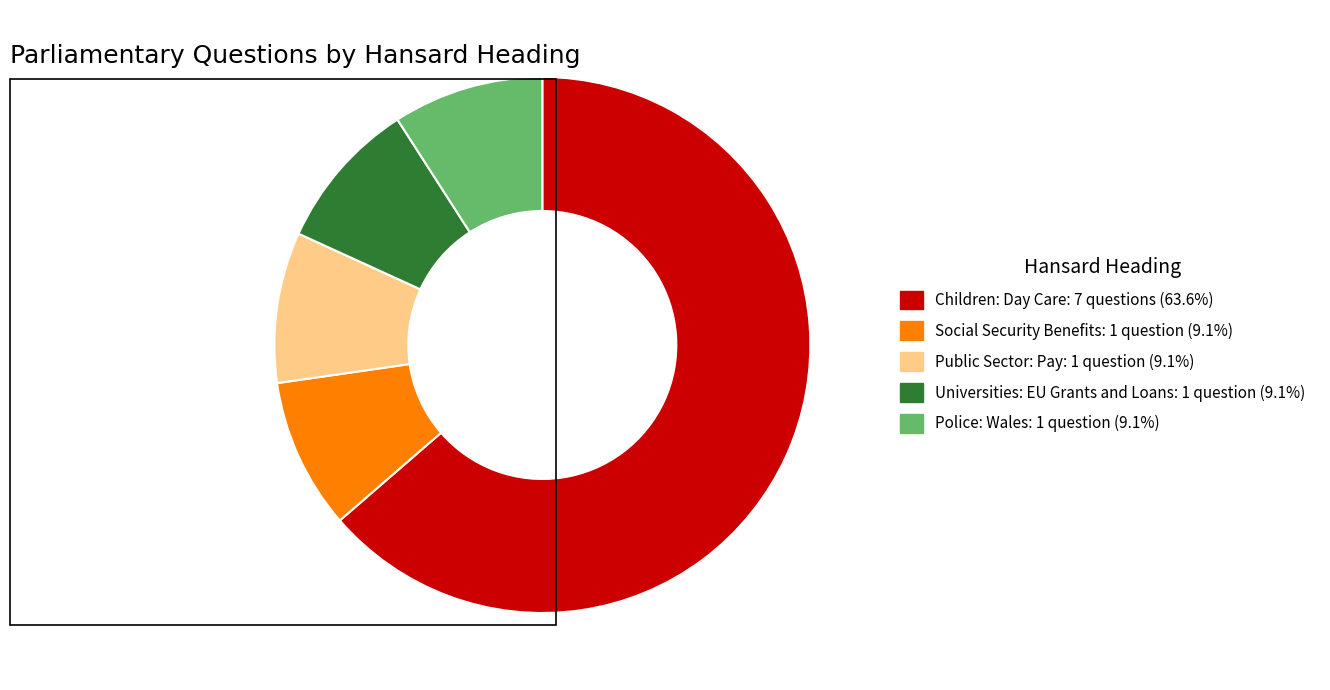

Which category has the biggest portion of the pie?

Children: Day Care